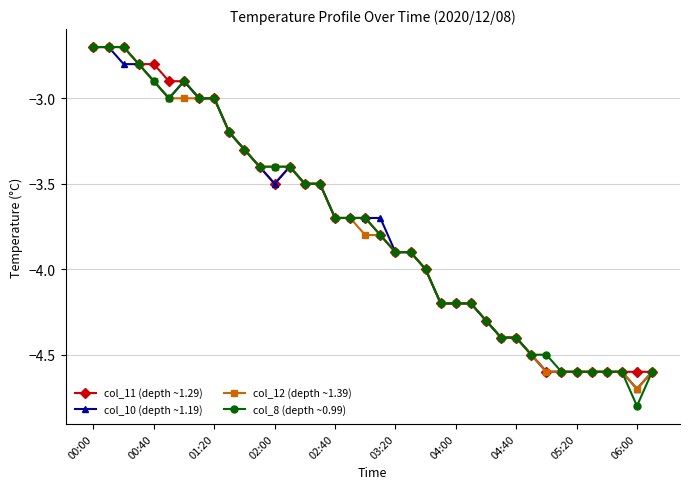

Reading right to left, list all the values displayed in this chart.

col_11 (depth ~1.29): -4.6	-4.6	-4.6	-4.6	-4.6	-4.6	-4.6	-4.6	-4.5	-4.4	-4.4	-4.3	-4.2	-4.2	-4.2	-4.0	-3.9	-3.9	-3.8	-3.7	-3.7	-3.7	-3.5	-3.5	-3.4	-3.5	-3.4	-3.3	-3.2	-3.0	-3.0	-2.9	-2.9	-2.8	-2.8	-2.7	-2.7	-2.7
col_10 (depth ~1.19): -4.6	-4.7	-4.6	-4.6	-4.6	-4.6	-4.6	-4.6	-4.5	-4.4	-4.4	-4.3	-4.2	-4.2	-4.2	-4.0	-3.9	-3.9	-3.7	-3.7	-3.7	-3.7	-3.5	-3.5	-3.4	-3.5	-3.4	-3.3	-3.2	-3.0	-3.0	-2.9	-3.0	-2.9	-2.8	-2.8	-2.7	-2.7
col_12 (depth ~1.39): -4.6	-4.7	-4.6	-4.6	-4.6	-4.6	-4.6	-4.6	-4.5	-4.4	-4.4	-4.3	-4.2	-4.2	-4.2	-4.0	-3.9	-3.9	-3.8	-3.8	-3.7	-3.7	-3.5	-3.5	-3.4	-3.4	-3.4	-3.3	-3.2	-3.0	-3.0	-3.0	-3.0	-2.9	-2.8	-2.7	-2.7	-2.7
col_8 (depth ~0.99): -4.6	-4.8	-4.6	-4.6	-4.6	-4.6	-4.6	-4.5	-4.5	-4.4	-4.4	-4.3	-4.2	-4.2	-4.2	-4.0	-3.9	-3.9	-3.8	-3.7	-3.7	-3.7	-3.5	-3.5	-3.4	-3.4	-3.4	-3.3	-3.2	-3.0	-3.0	-2.9	-3.0	-2.9	-2.8	-2.7	-2.7	-2.7